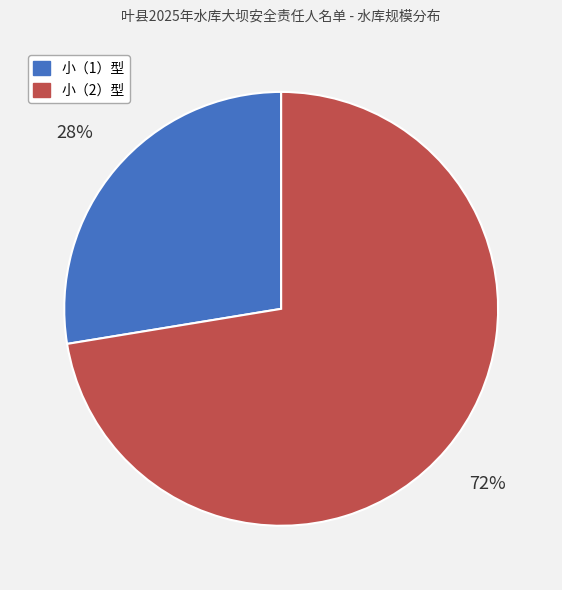

What is the smallest slice in the pie chart?

小（1）型